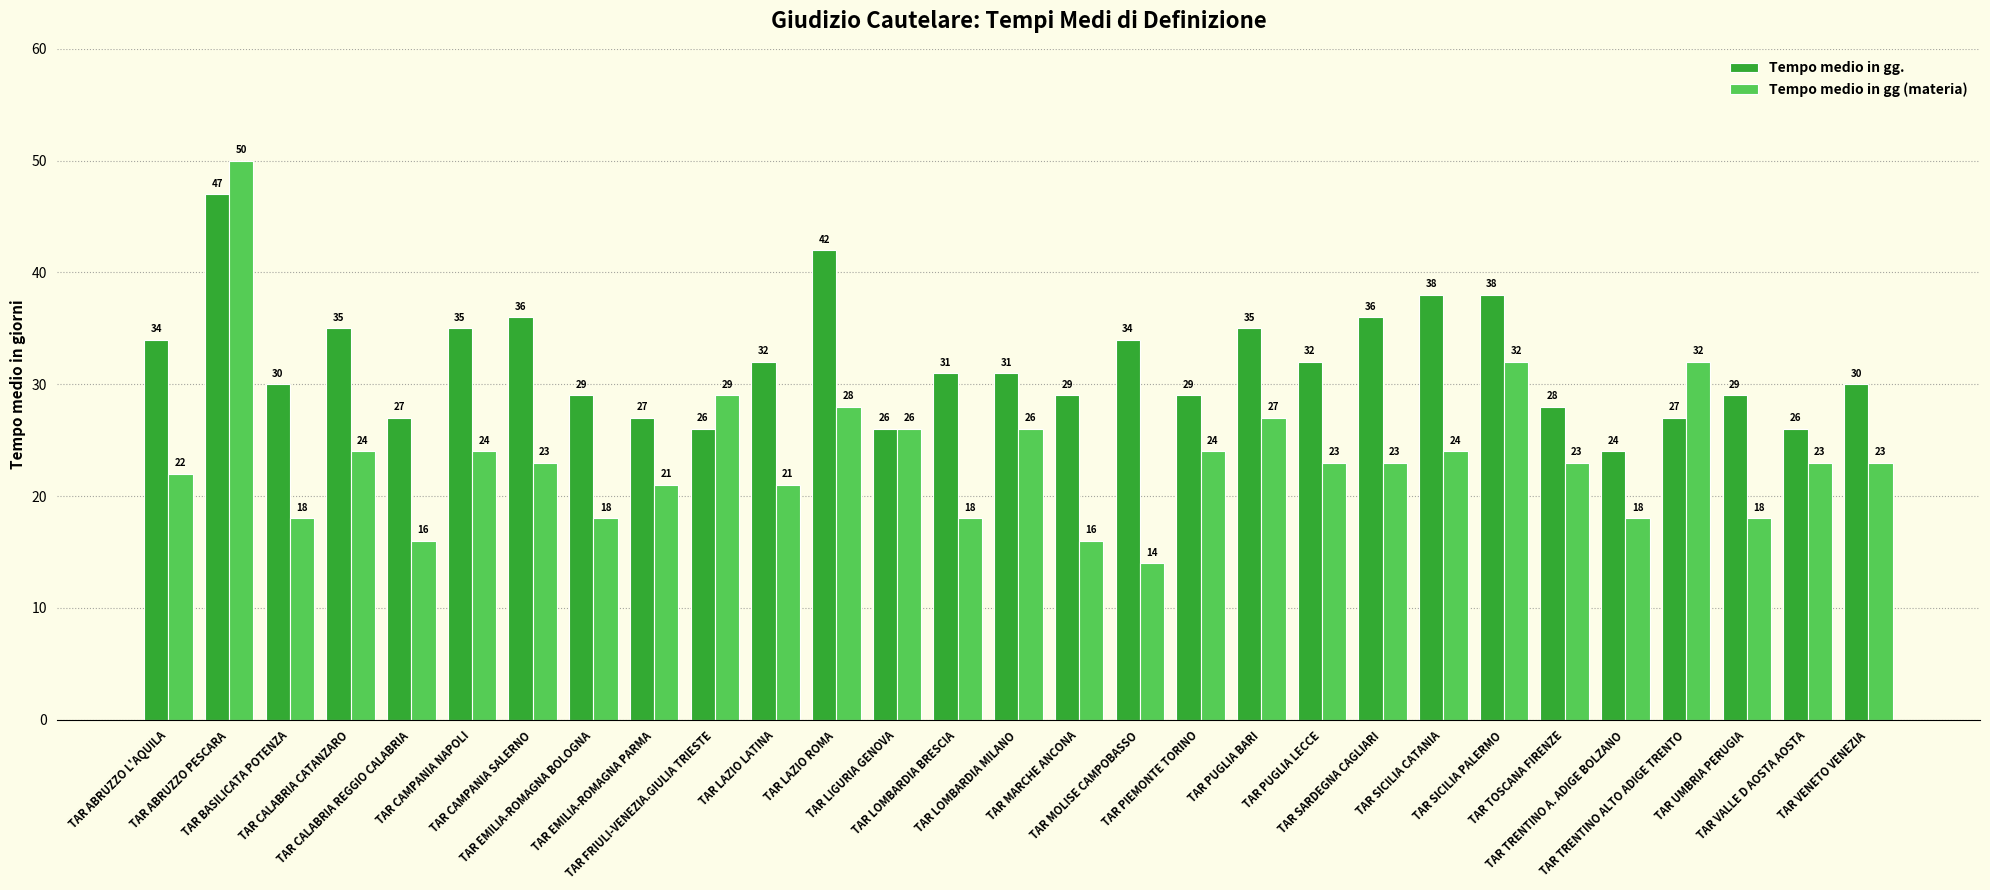

List the series in order of their overall mean, lowest first.

Tempo medio in gg (materia), Tempo medio in gg.